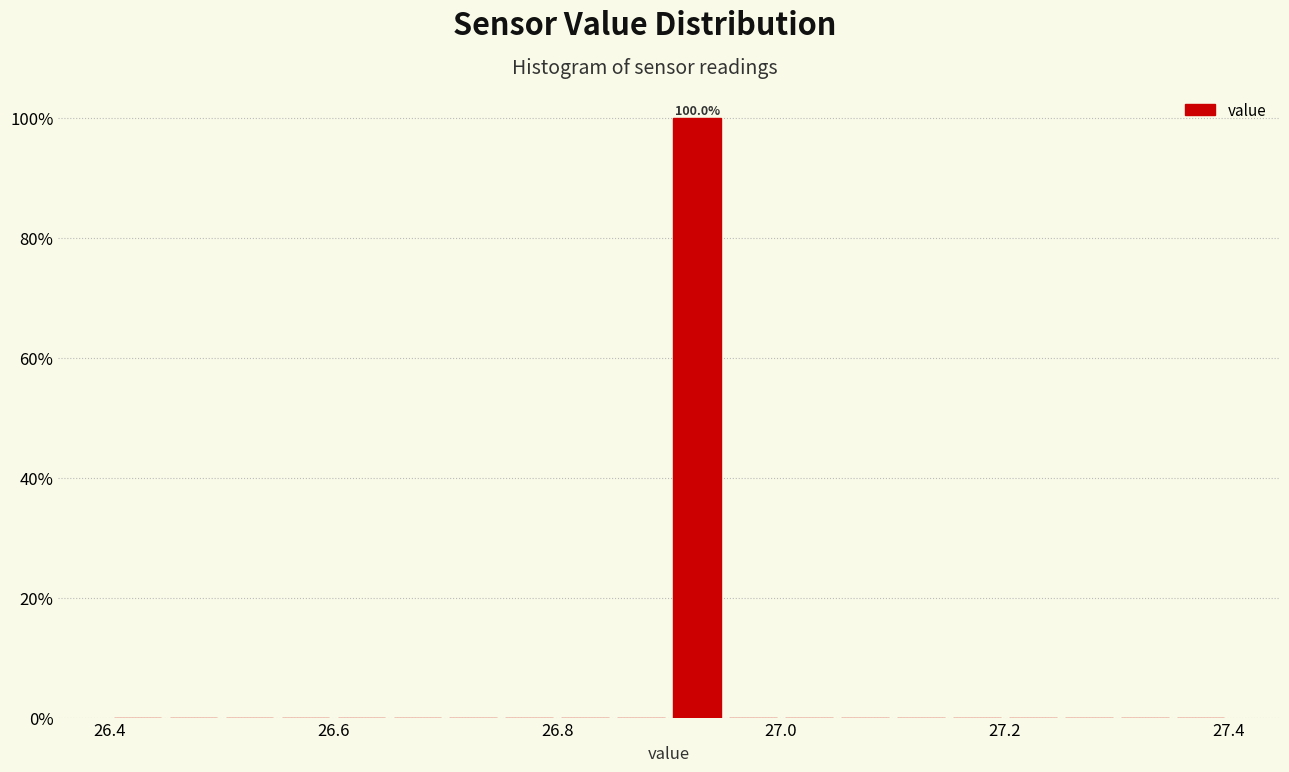

Around what value on the x-axis is the tallest bar? Give the approximate position of its centre, as read against the axis.

26.92